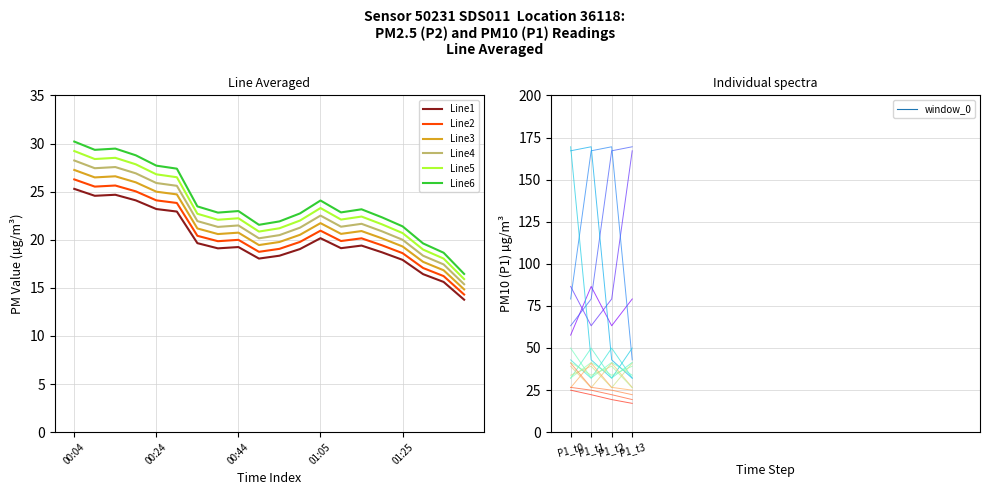

How many distinct data groups are displayed?

1